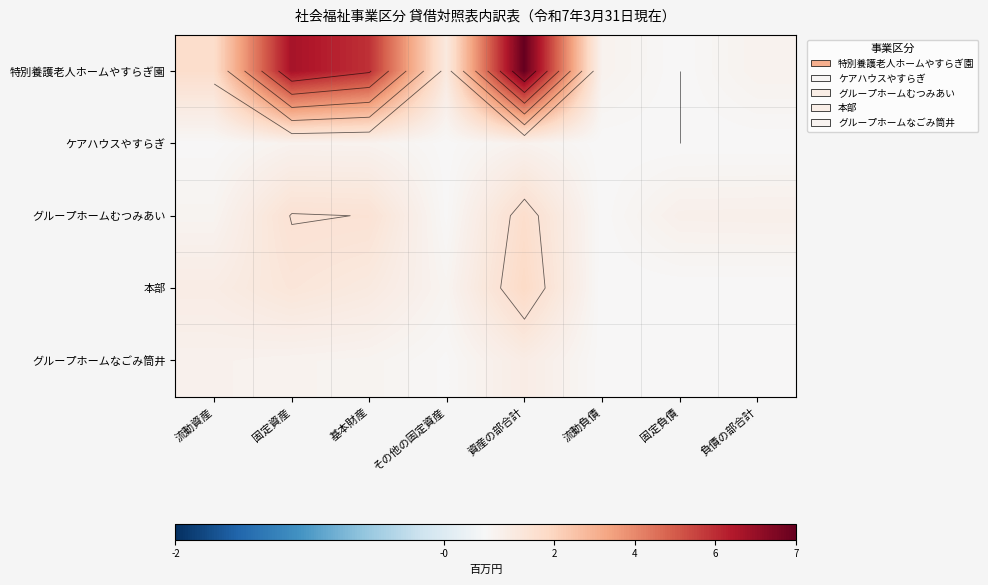

True or false: 特別養護老人ホームやすらぎ園 has a value of 38.8 at 流動資産.

False